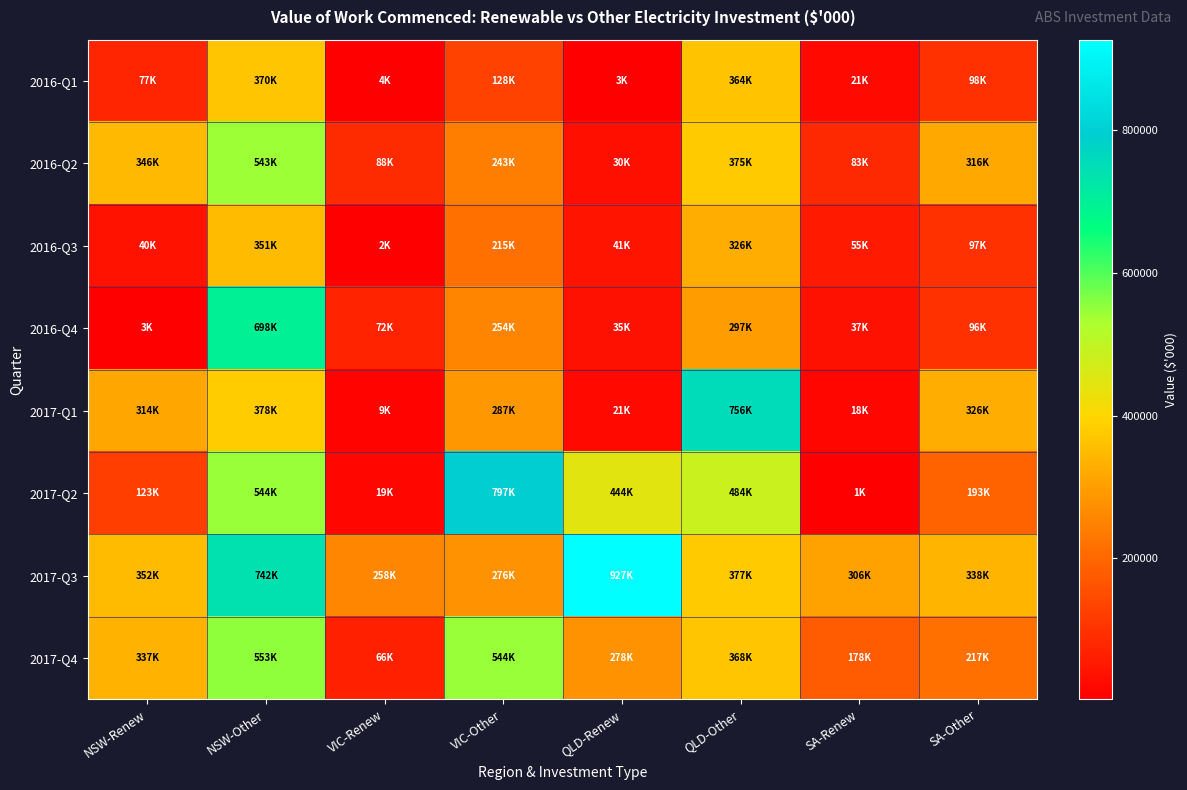

Between VIC-Renew and QLD-Other, which series saw the biggest shift?

2017-Q1